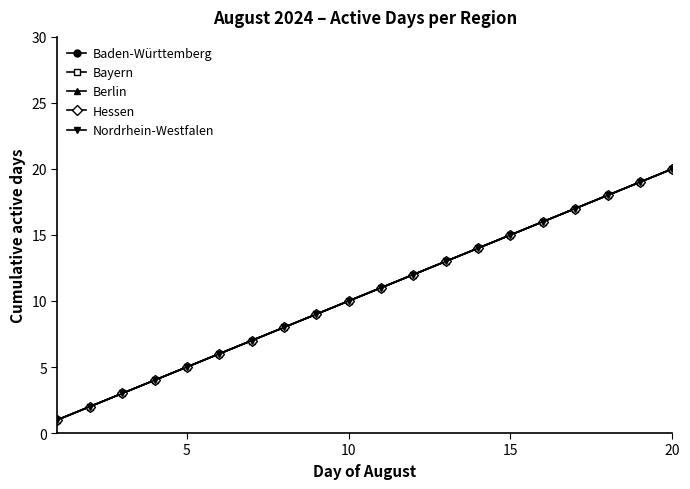

True or false: Berlin and Baden-Württemberg cross at least once.

False